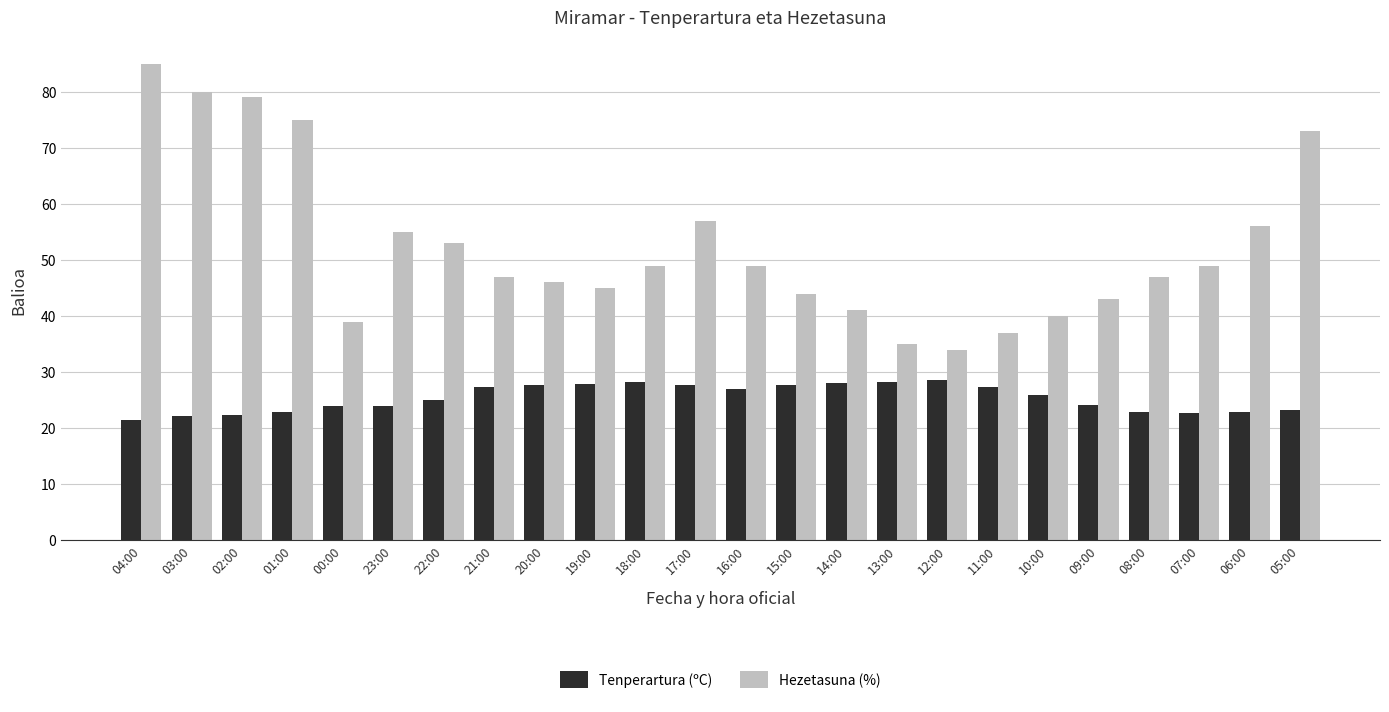

What is the difference between the maximum and minimum values in the Tenperartura (ºC) series?

7.2